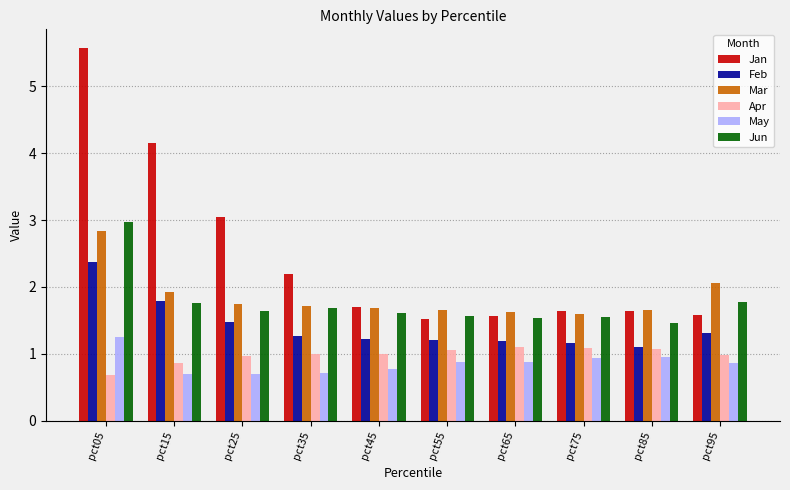

What is the value of the Apr bar at the 7th from the left?

1.1